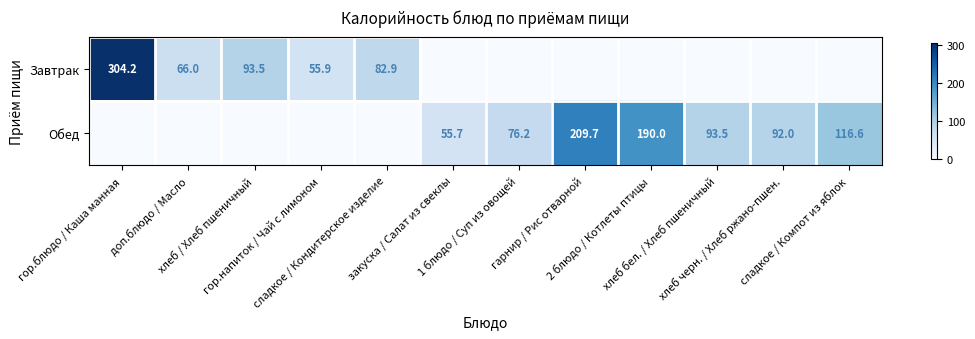

What is the difference between the second highest and second lowest values in the Завтрак series?

93.5